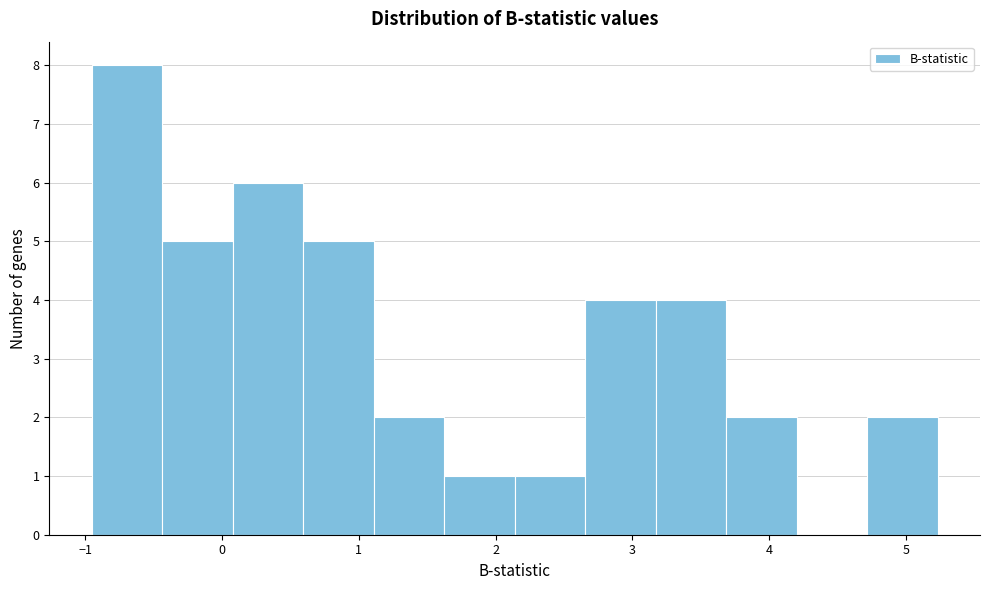

Reading left to right, list every bar in this chart as the range it spans on the x-axis followed by its height. Neither the bar edges nor the heights are printed on the chart, so give them approximately, as read against the axes.

-1.0 to -0.4: 8
-0.4 to 0.1: 5
0.1 to 0.6: 6
0.6 to 1.1: 5
1.1 to 1.6: 2
1.6 to 2.1: 1
2.1 to 2.7: 1
2.7 to 3.2: 4
3.2 to 3.7: 4
3.7 to 4.2: 2
4.2 to 4.7: 0
4.7 to 5.2: 2